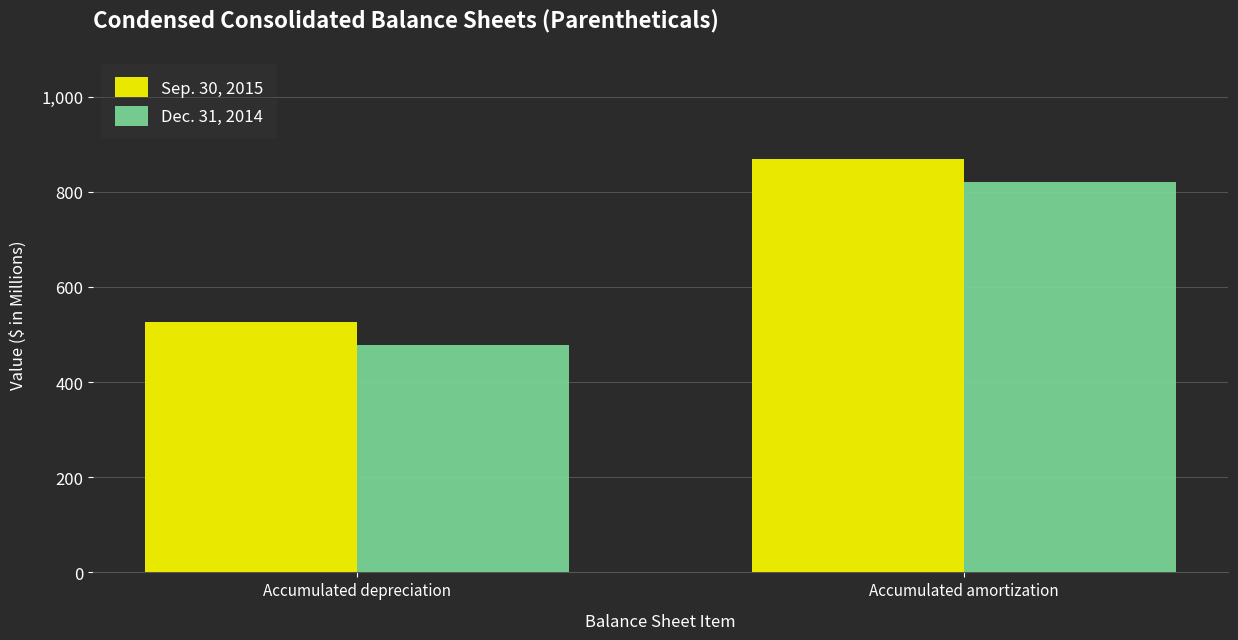

List the series in order of their peak value, lowest first.

Dec. 31, 2014, Sep. 30, 2015